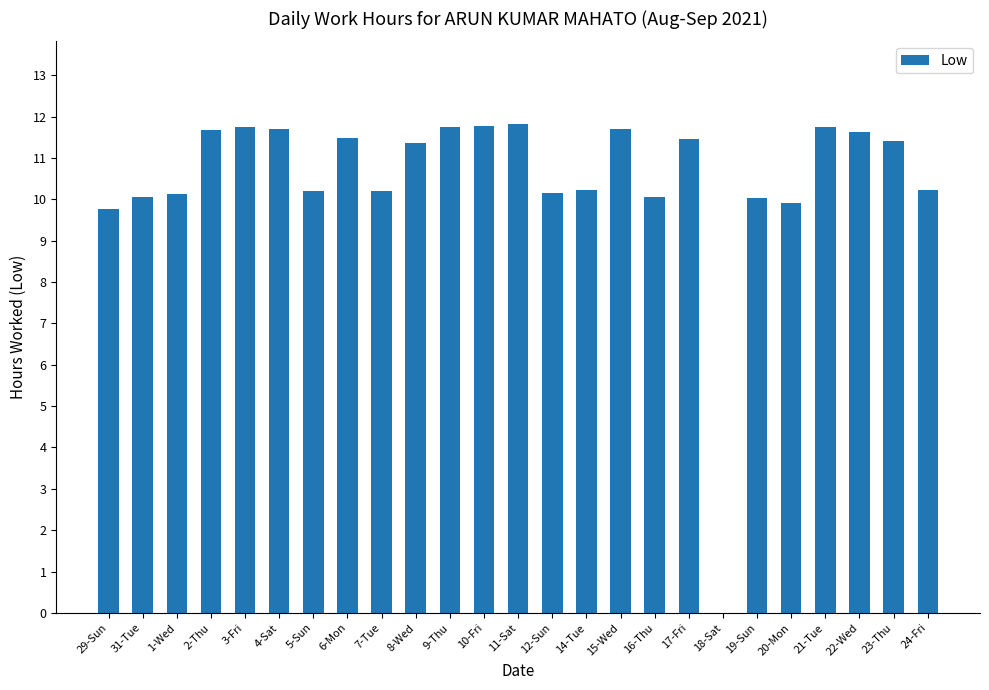

What is the approximate value at 29-Sun?

9.8